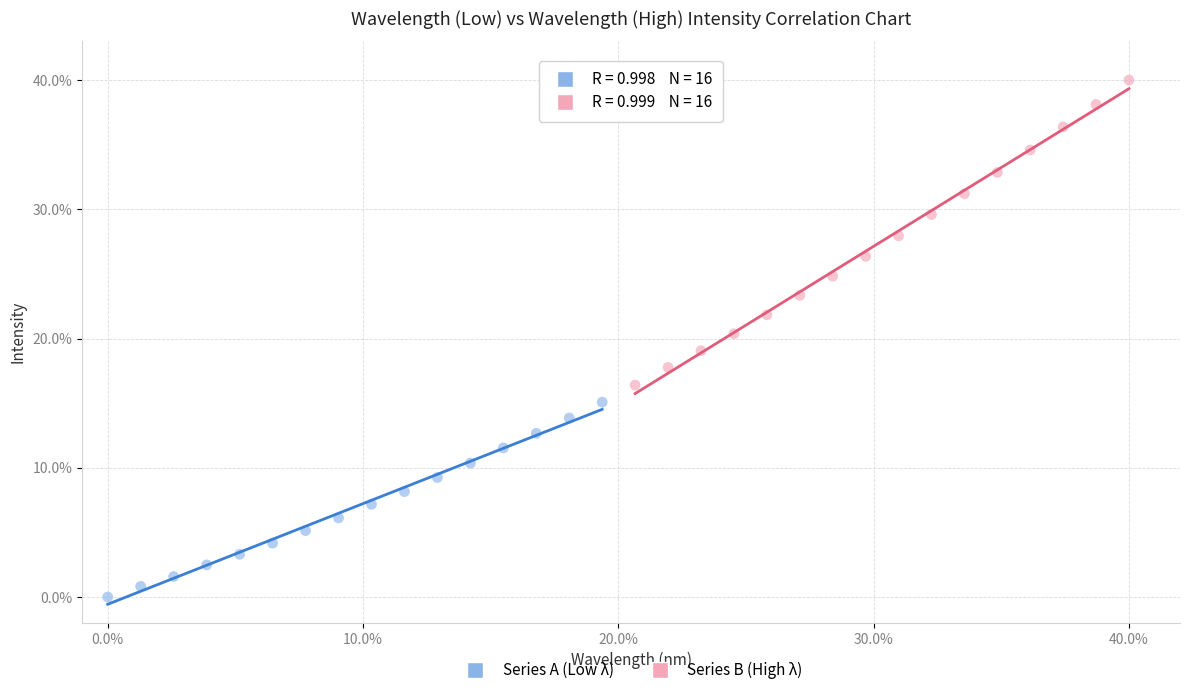

Which series has the widest spread of Y values?

Series B (High λ)